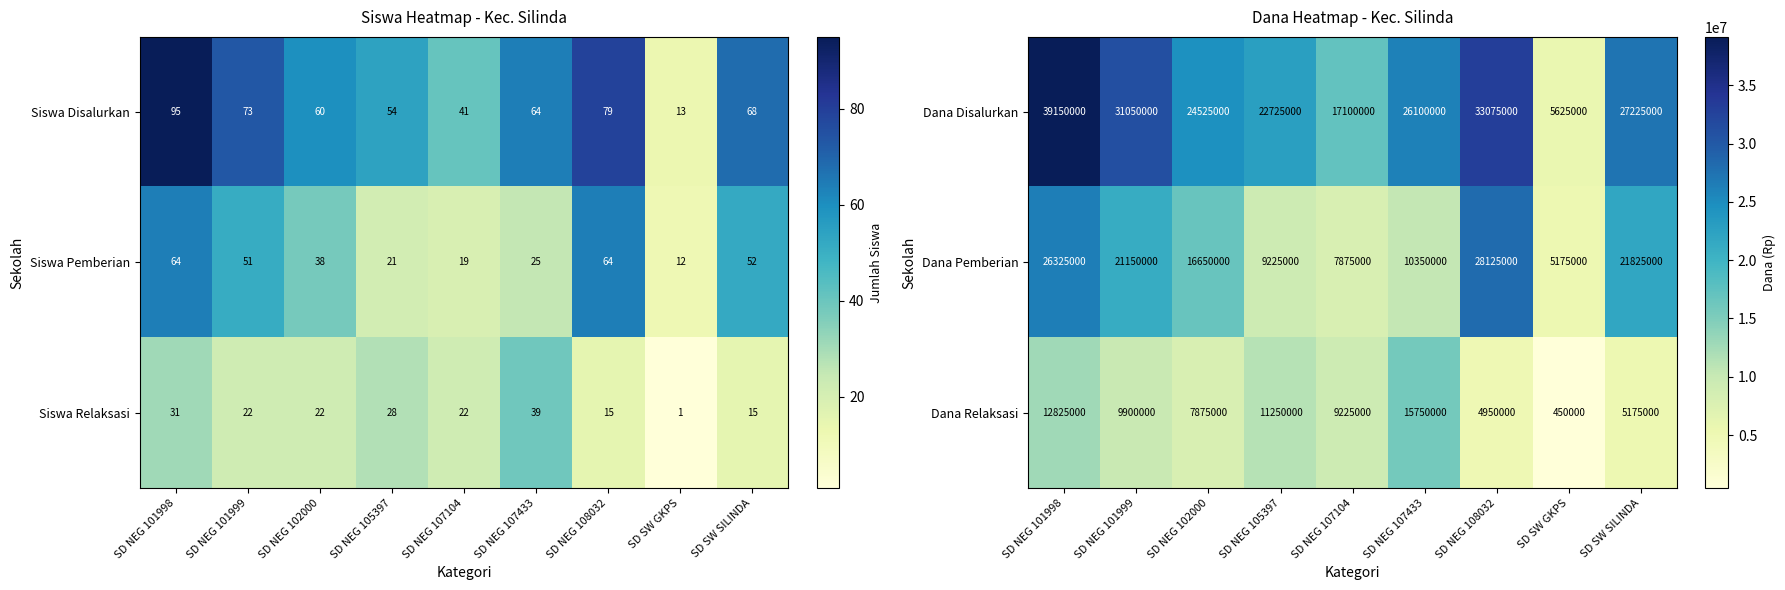

List the labels in order of Dana Pemberian value, smallest first.

SD SW GKPS, SD NEG 107104, SD NEG 105397, SD NEG 107433, SD NEG 102000, SD NEG 101999, SD SW SILINDA, SD NEG 101998, SD NEG 108032